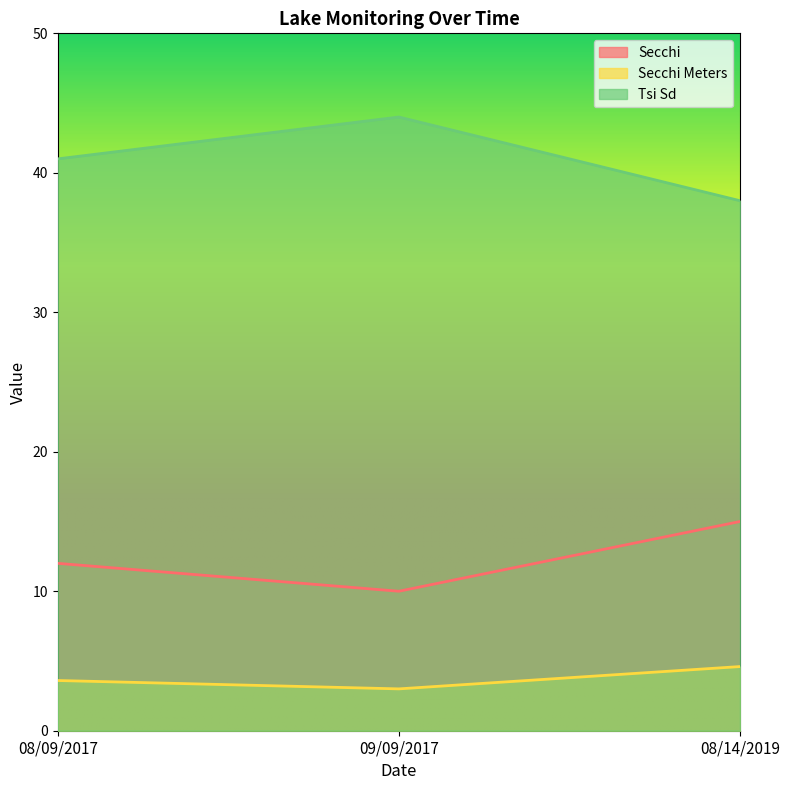

Read the Tsi Sd value at 08/09/2017.

41.0